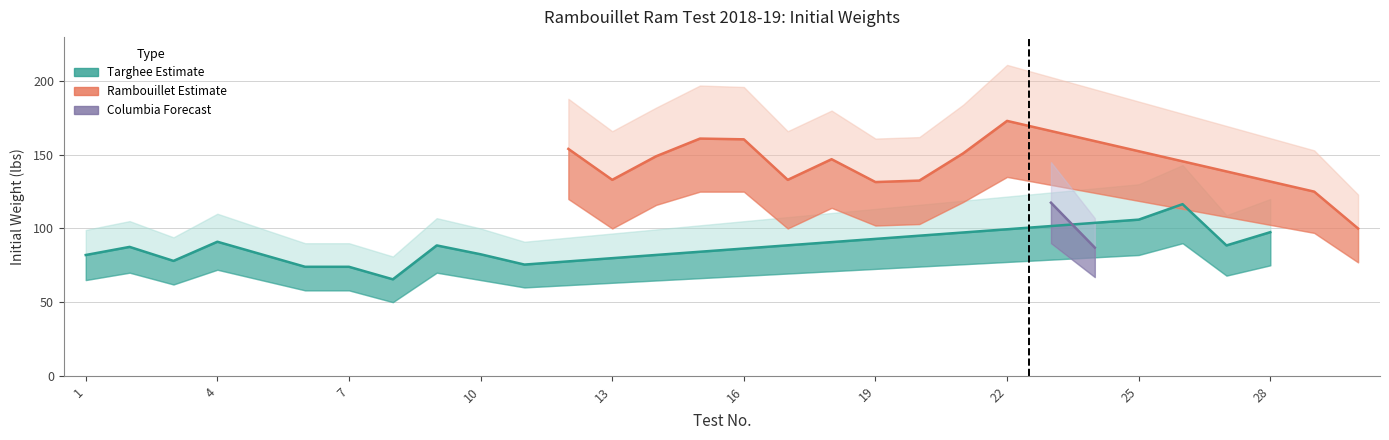

Which has a higher value, 20 or 18?

18